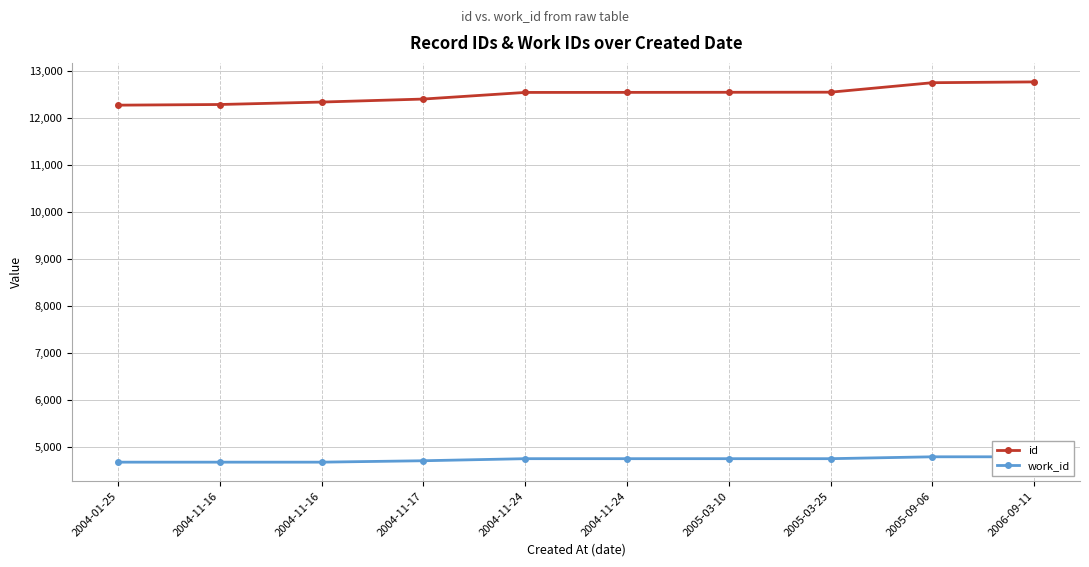

Between 2004-11-24 and 2006-09-11, which is larger?

2006-09-11